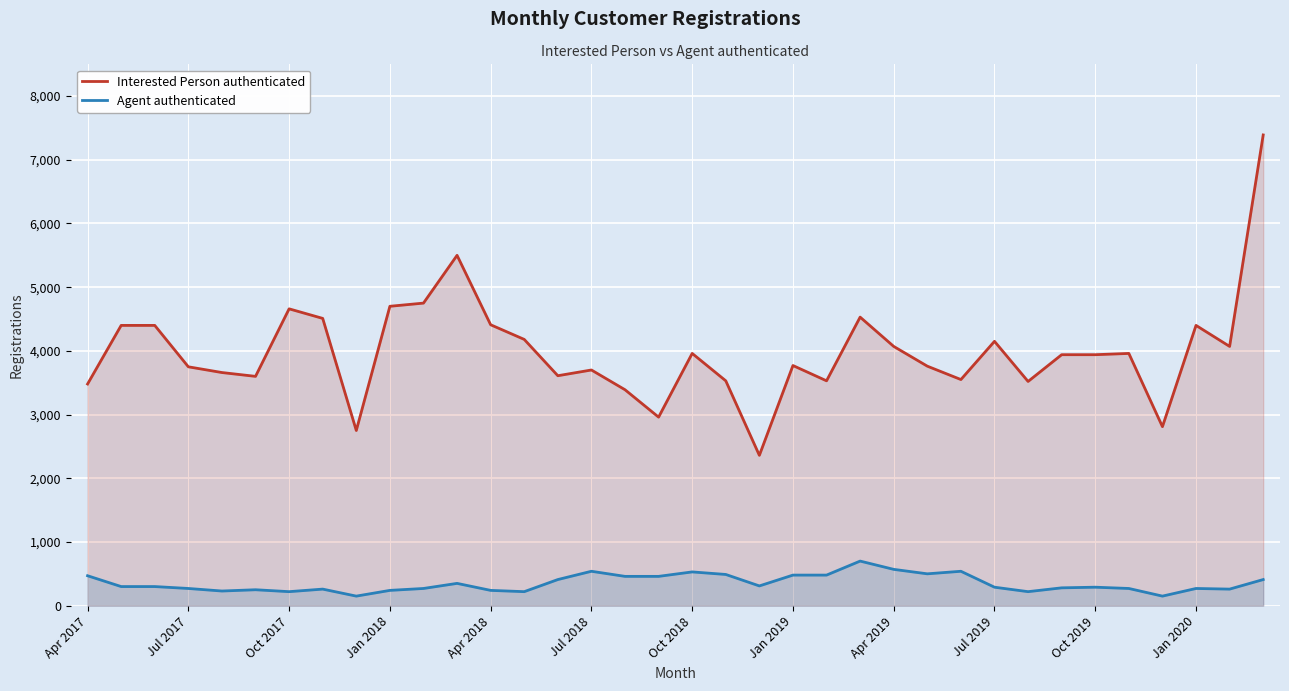

Count the number of data series in this chart.

2